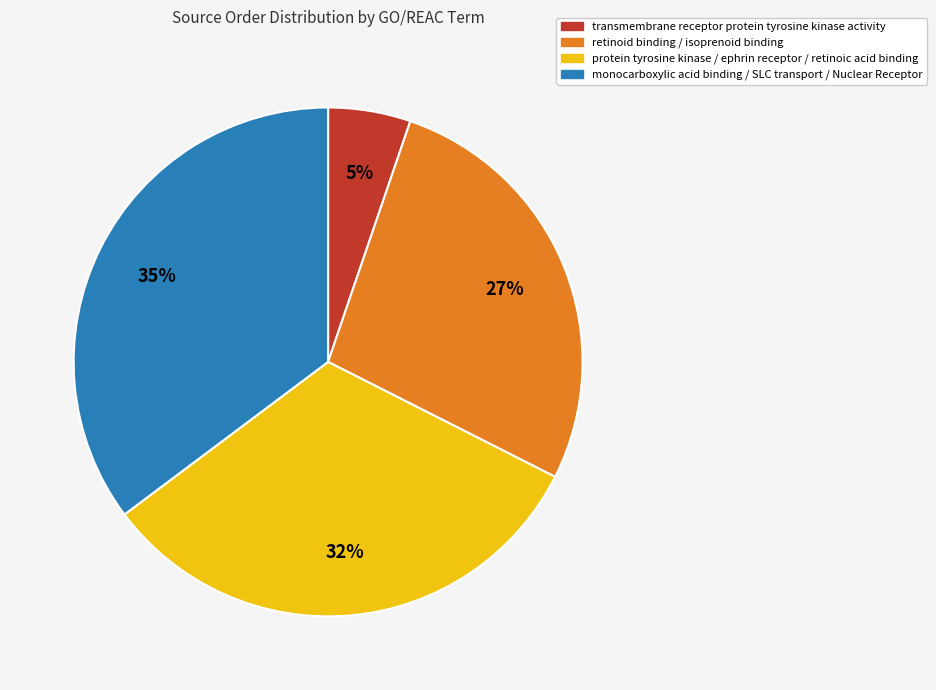

Is there a majority slice in this chart?

No